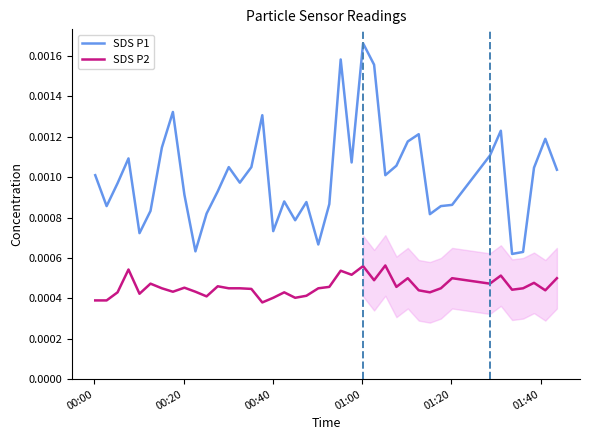

In SDS P2, how many points are lower than both neighbors (excluding endpoints)?

12